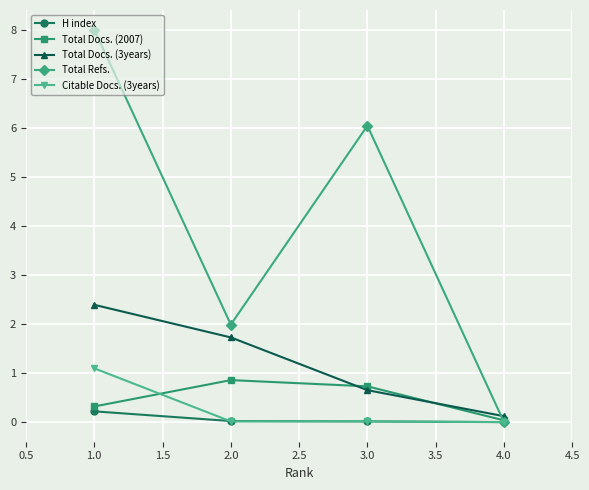

How many values in the Total Refs. series exceed 6?

2